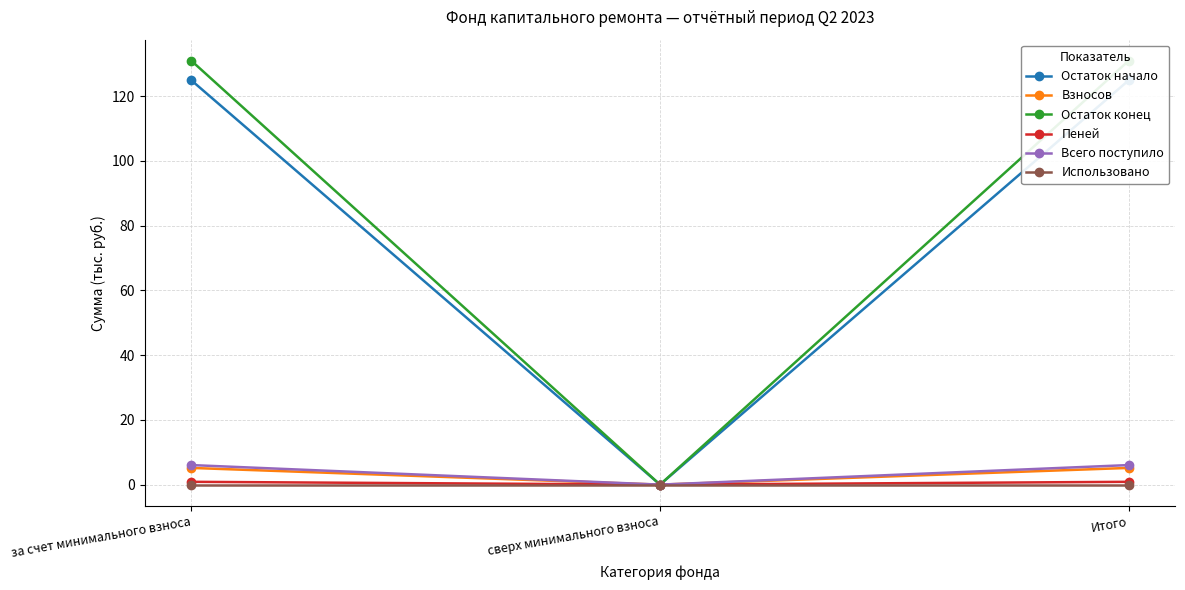

At which category does the chart reach its peak across all series?

за счет минимального взноса